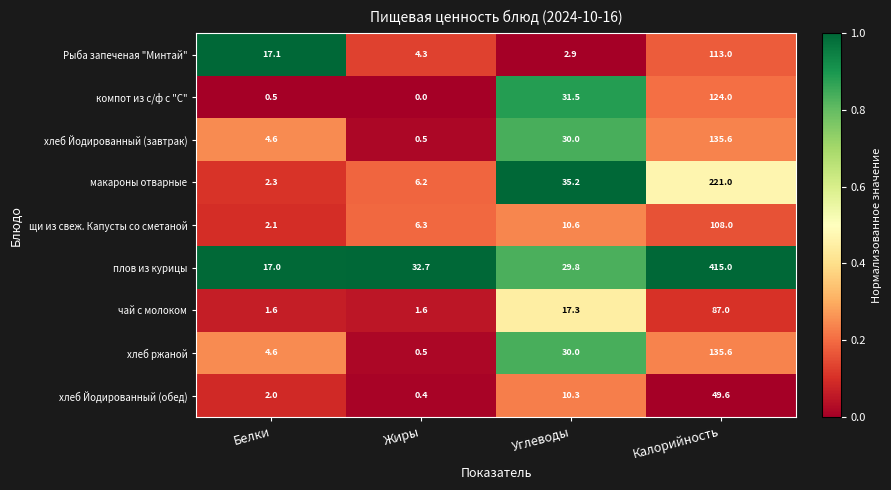

At which label is щи из свеж. Капусты со сметаной closest to 55?

Углеводы